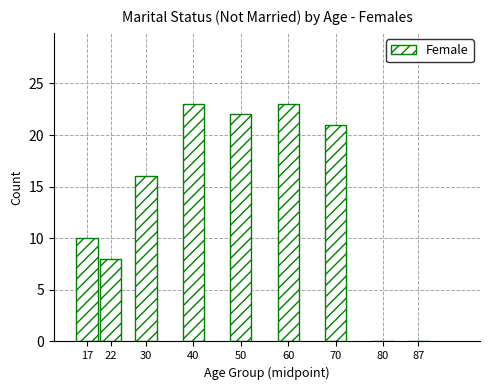

Reading left to right, what are all the values shown in this chart?

17=10	22=8	30=16	40=23	50=22	60=23	70=21	80=0	87=0